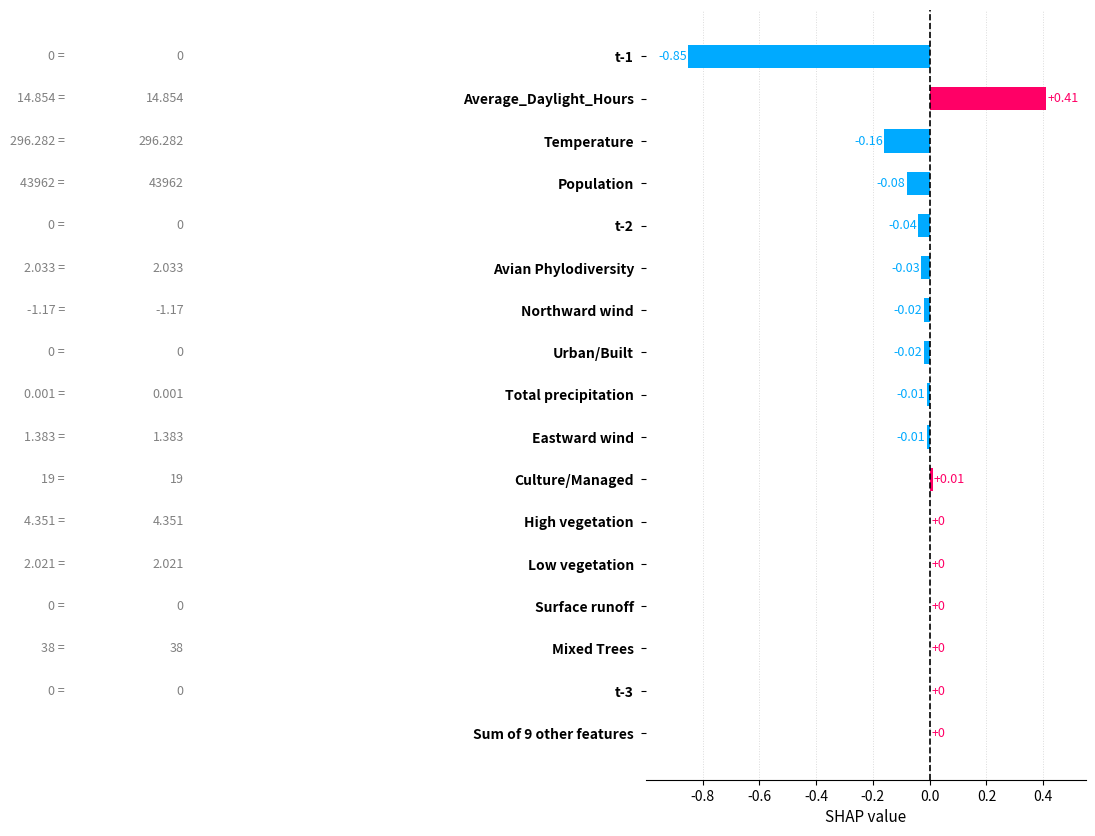

Between Total precipitation and Culture/Managed, which is larger?

Culture/Managed